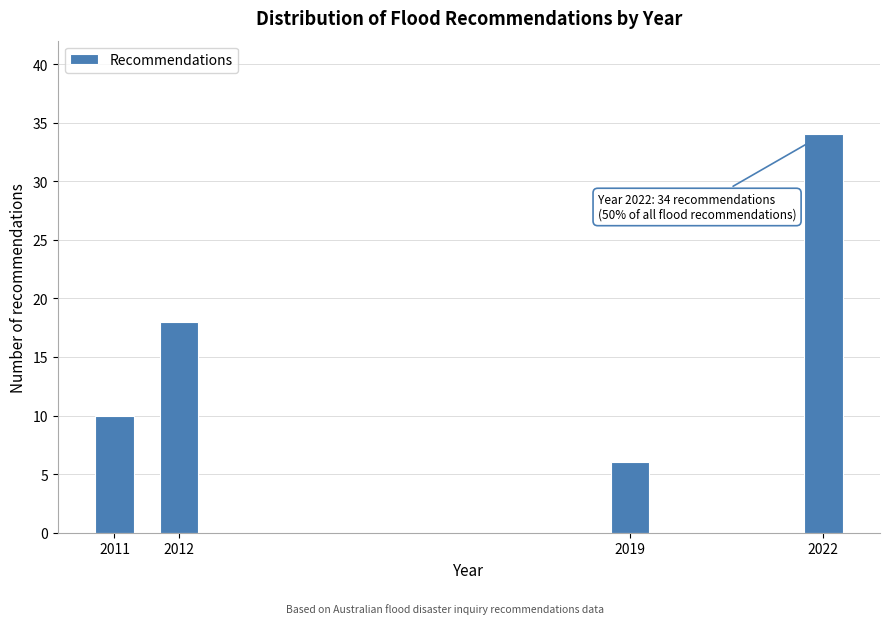

Reading left to right, list all the values displayed in this chart.

10	18	6	34